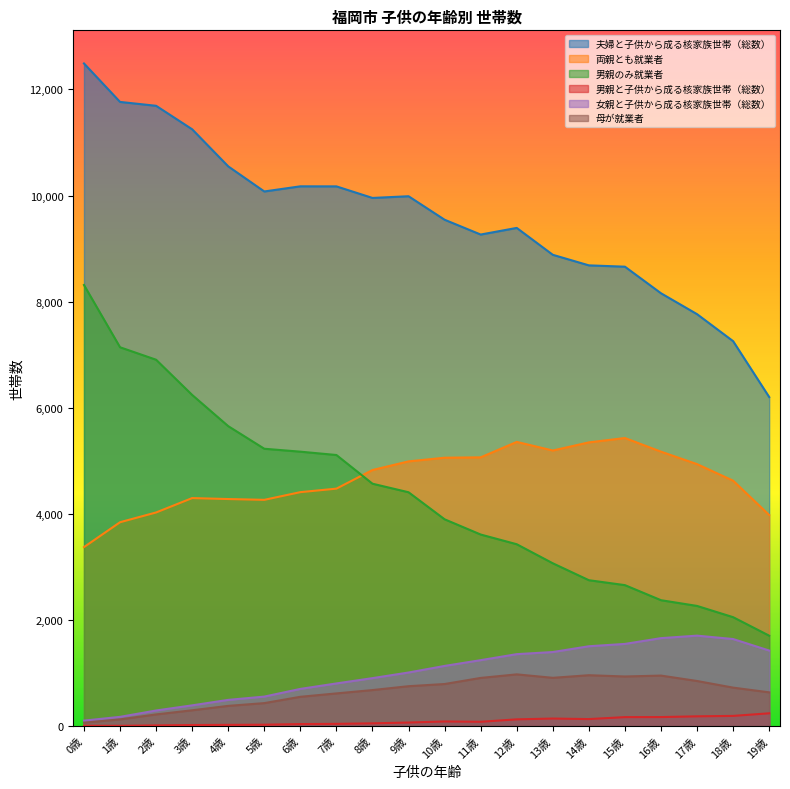

At which category is the sum across all series the highest?

0歳